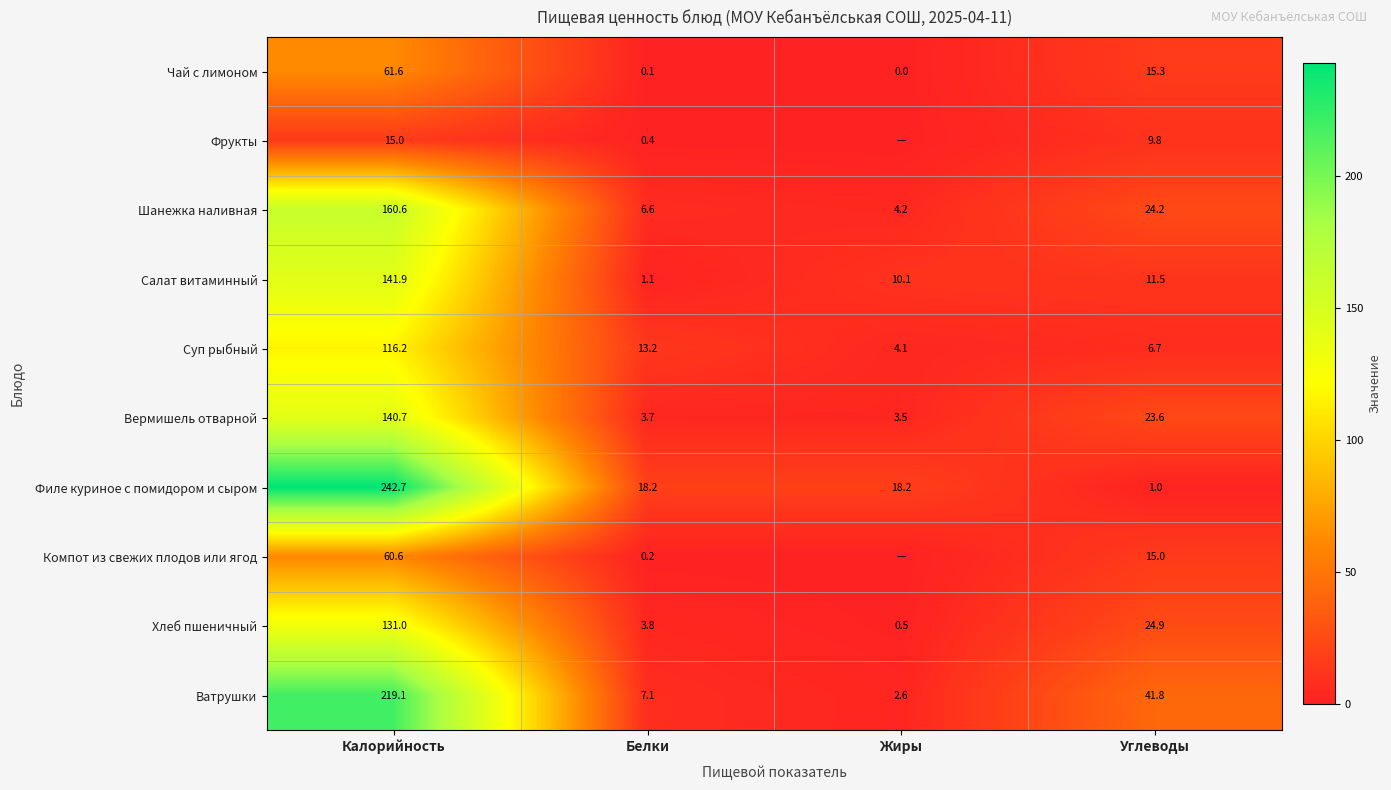

Rank the series at Калорийность from lowest to highest value.

Фрукты, Компот из свежих плодов или ягод, Чай с лимоном, Суп рыбный, Хлеб пшеничный, Вермишель отварной, Салат витаминный, Шанежка наливная, Ватрушки, Филе куриное с помидором и сыром